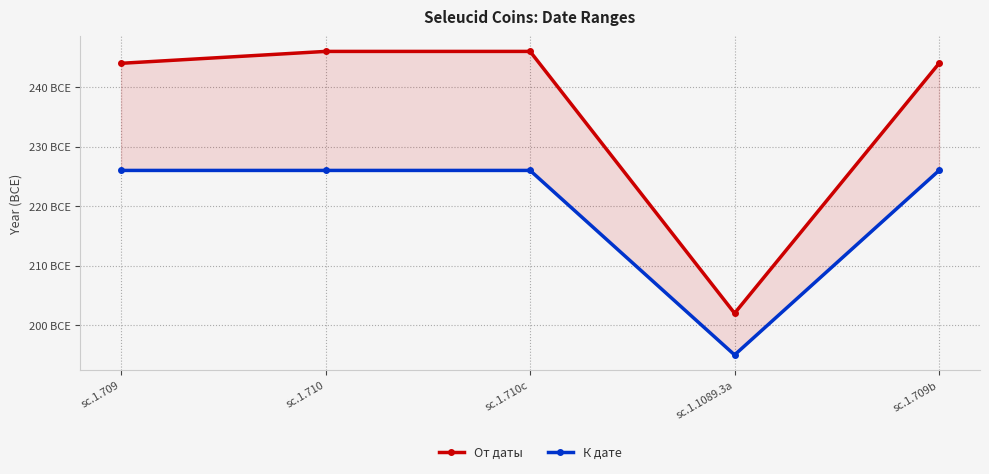

Does the chart display data point markers on the line(s)?

Yes